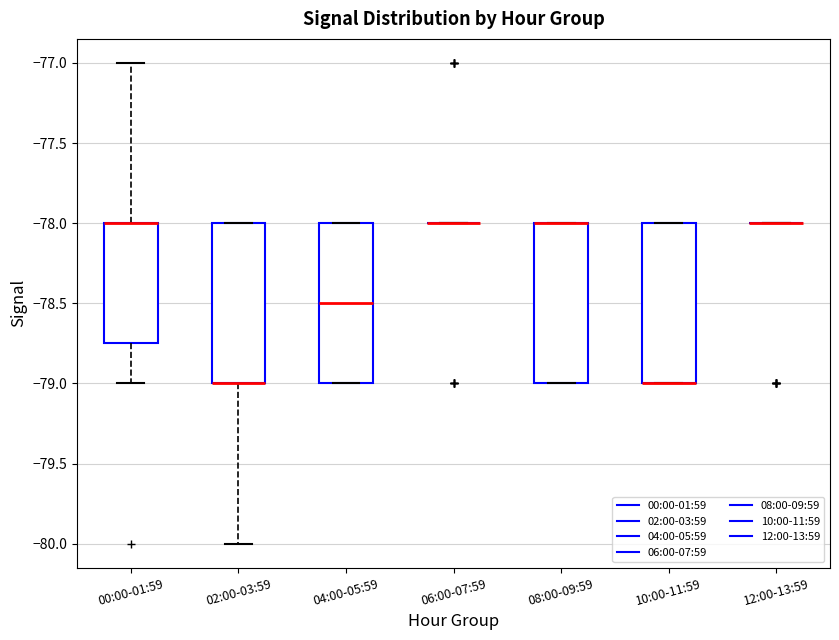

Reading left to right, read every box against the y-axis: the position of its median line, the range the box covers, and the ends of its whiskers. The values are not printed on the chart, so give them approximately, as read against the axis.

00:00-01:59: median -78.00 (drawn on the box's upper edge), box -78.75 to -78.00, whiskers -79.00 to -77.00
02:00-03:59: median -79.00 (drawn on the box's lower edge), box -79.00 to -78.00, whiskers -80.00 to -78.00
04:00-05:59: median -78.50, box -79.00 to -78.00, whiskers -79.00 to -78.00
06:00-07:59: box collapsed to a line at -78.00, whiskers -78.00 to -78.00
08:00-09:59: median -78.00 (drawn on the box's upper edge), box -79.00 to -78.00, whiskers -79.00 to -78.00
10:00-11:59: median -79.00 (drawn on the box's lower edge), box -79.00 to -78.00, whiskers -79.00 to -78.00
12:00-13:59: box collapsed to a line at -78.00, whiskers -78.00 to -78.00